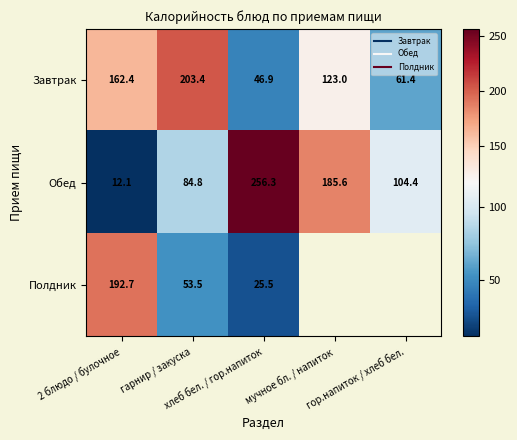

The value of Обед at хлеб бел. / гор.напиток is 410.0. True or false?

False